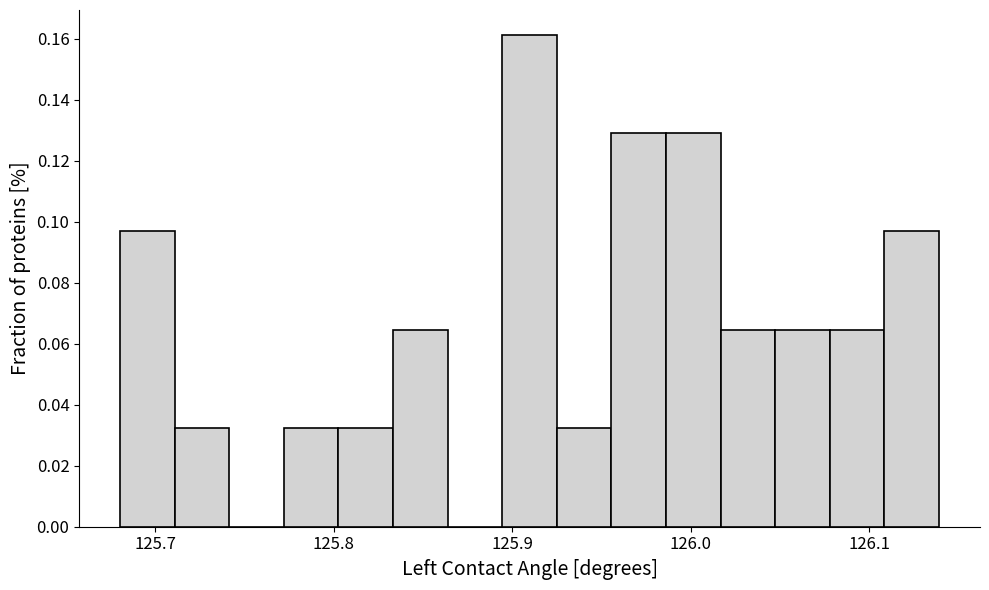

Around what value on the x-axis is the tallest bar? Give the approximate position of its centre, as read against the axis.

125.91